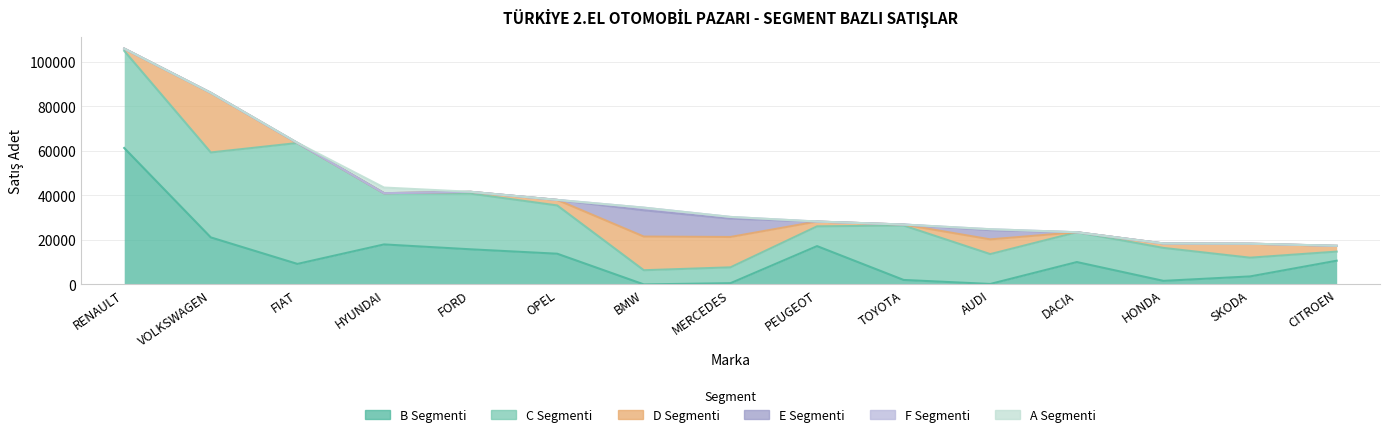

At which label is A Segmenti closest to 1271?

FIAT